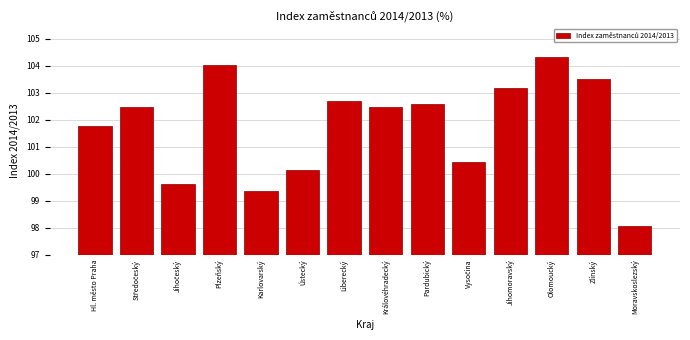

Reading left to right, transcribe all the data shown in this chart.

101.8	102.5	99.6	104.0	99.4	100.1	102.7	102.5	102.6	100.5	103.2	104.3	103.5	98.1